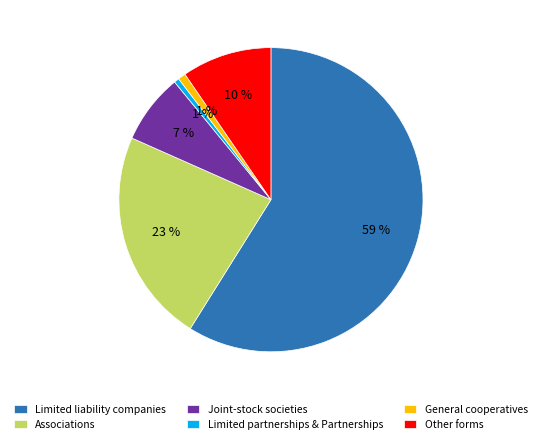

True or false: Joint-stock societies accounts for 13% of the total.

False